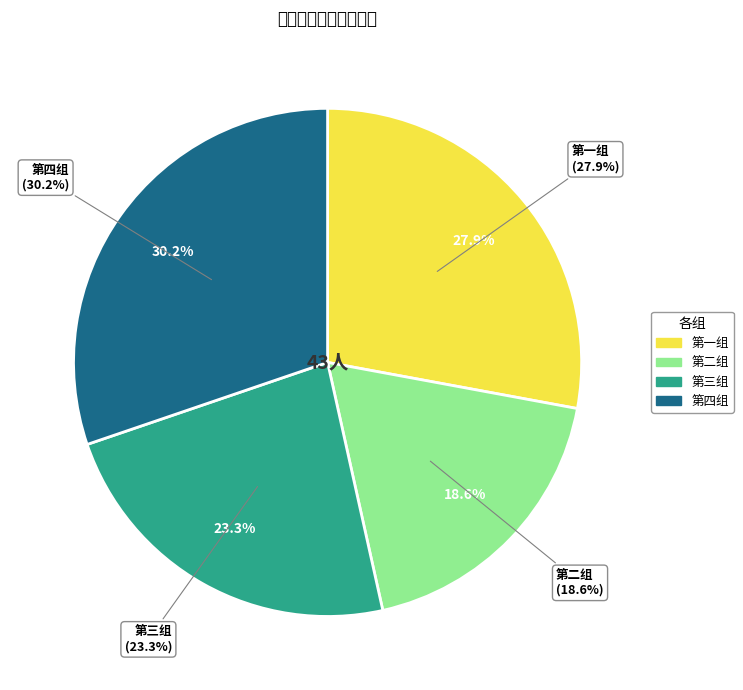

How many segments does this pie chart have?

4